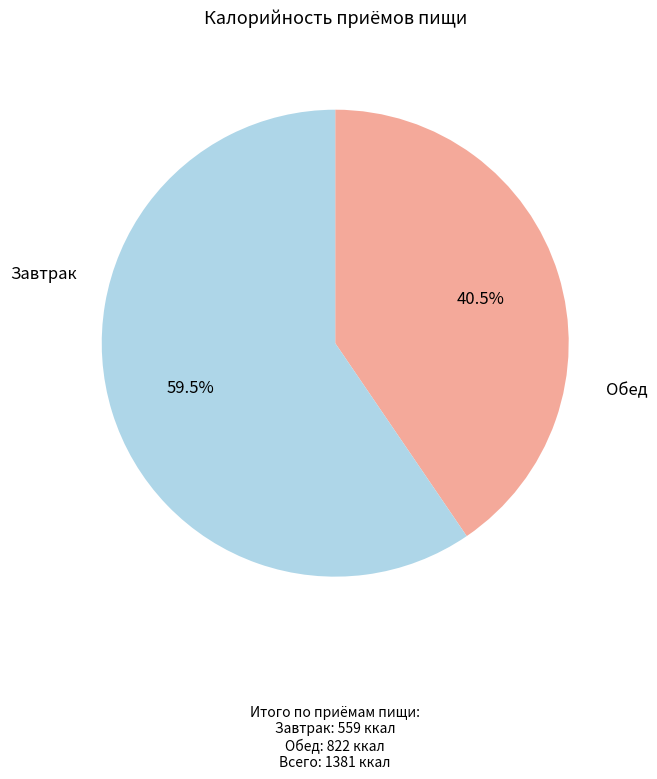

To the nearest percent, what is the average slice percentage?

50%